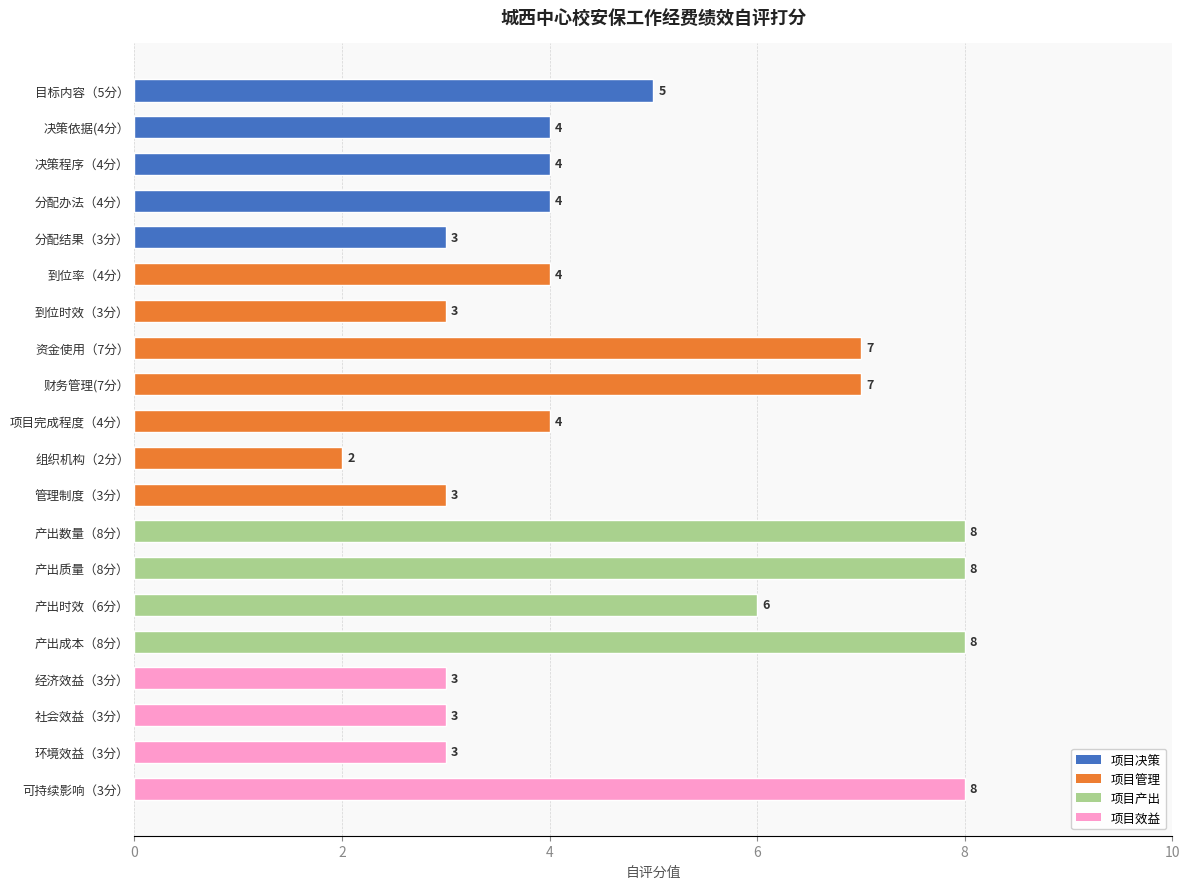

What position from the top is 产出成本（8分）?

16